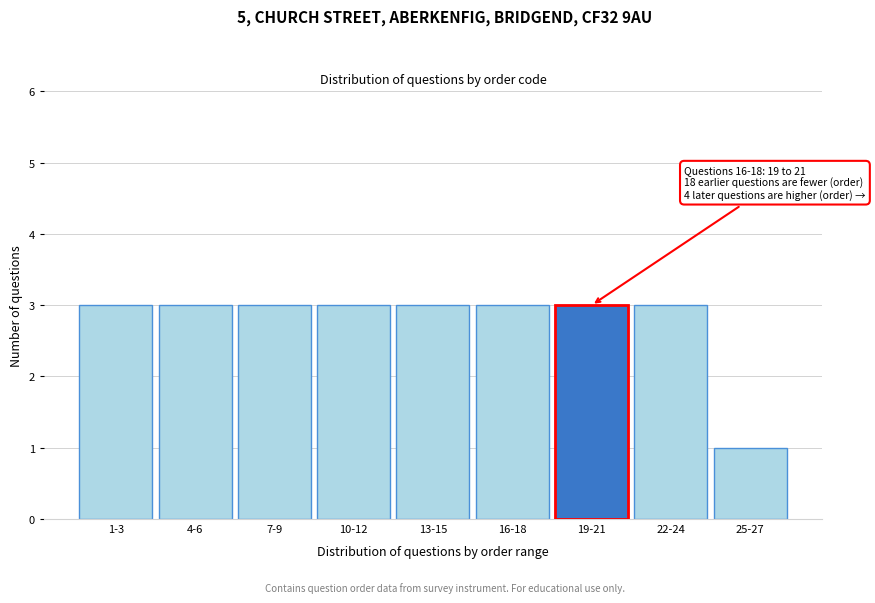

Reading left to right, what are all the values shown in this chart?

1-3=3	4-6=3	7-9=3	10-12=3	13-15=3	16-18=3	19-21=3	22-24=3	25-27=1